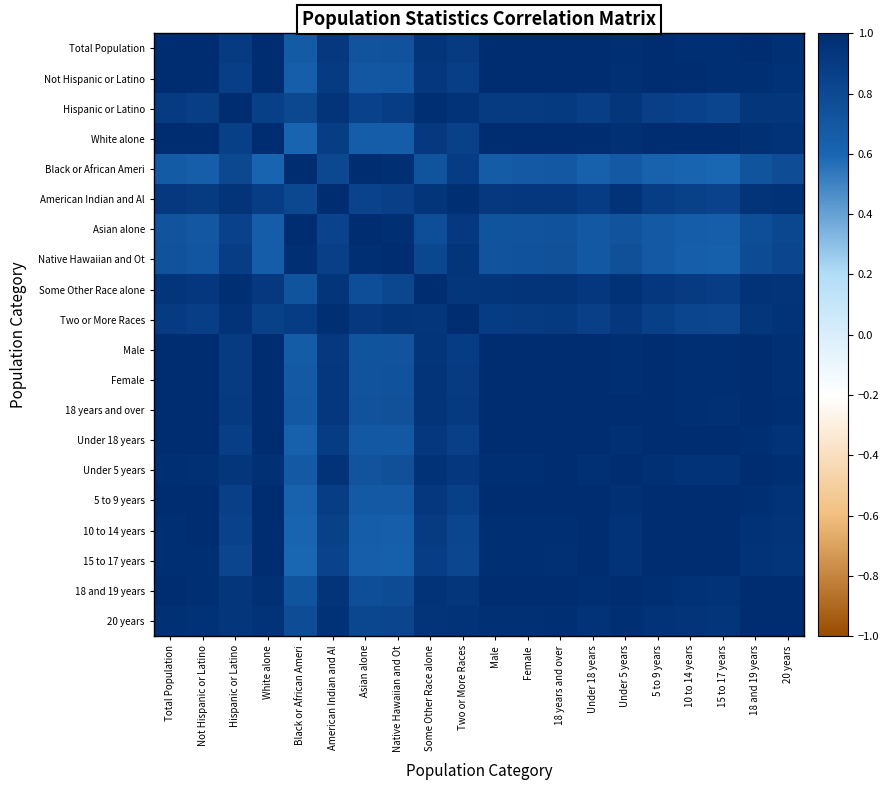

At which category does the chart reach its peak across all series?

American Indian and Al